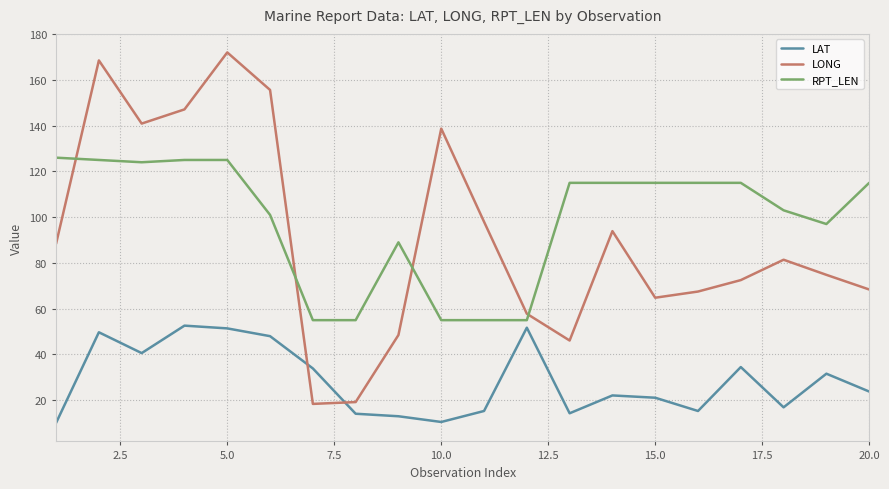

Which series has the largest range (max minus min)?

LONG